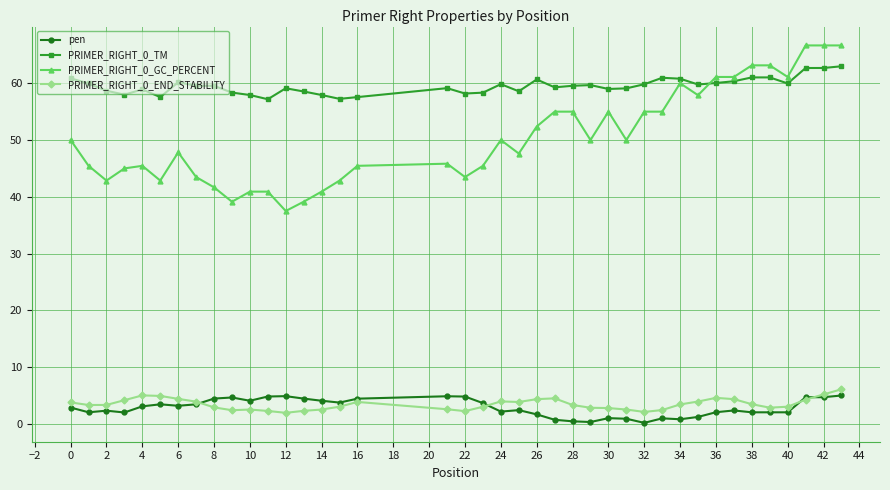

What is the value of the PRIMER_RIGHT_0_TM point at the 18th from the left?

59.1